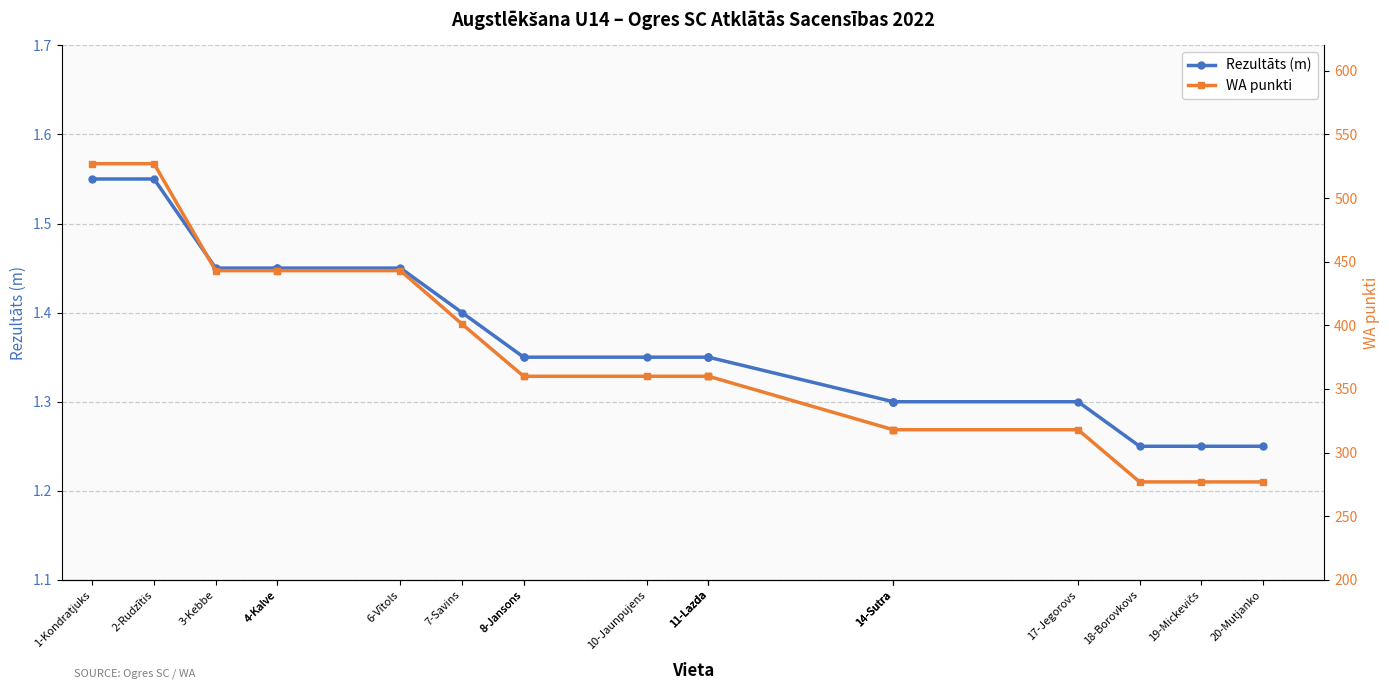

What is the sum of the WA punkti values at 3-Kebbe and 14-Sutra?

761.0